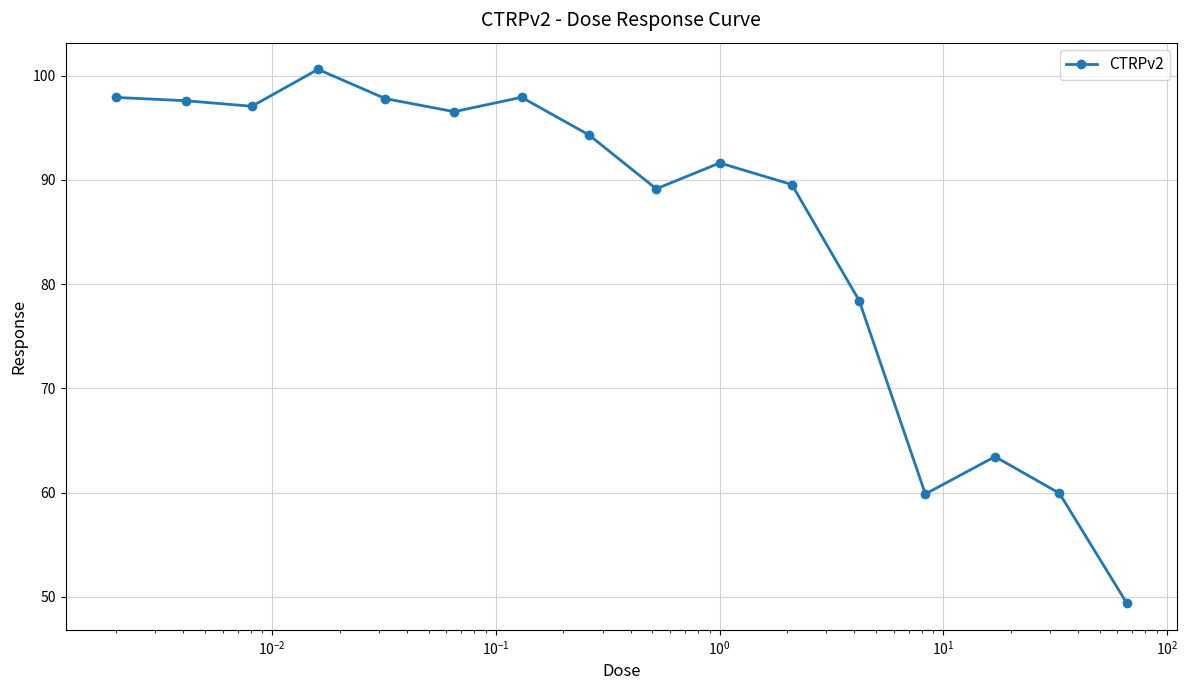

What is the maximum value shown in the chart?

100.6